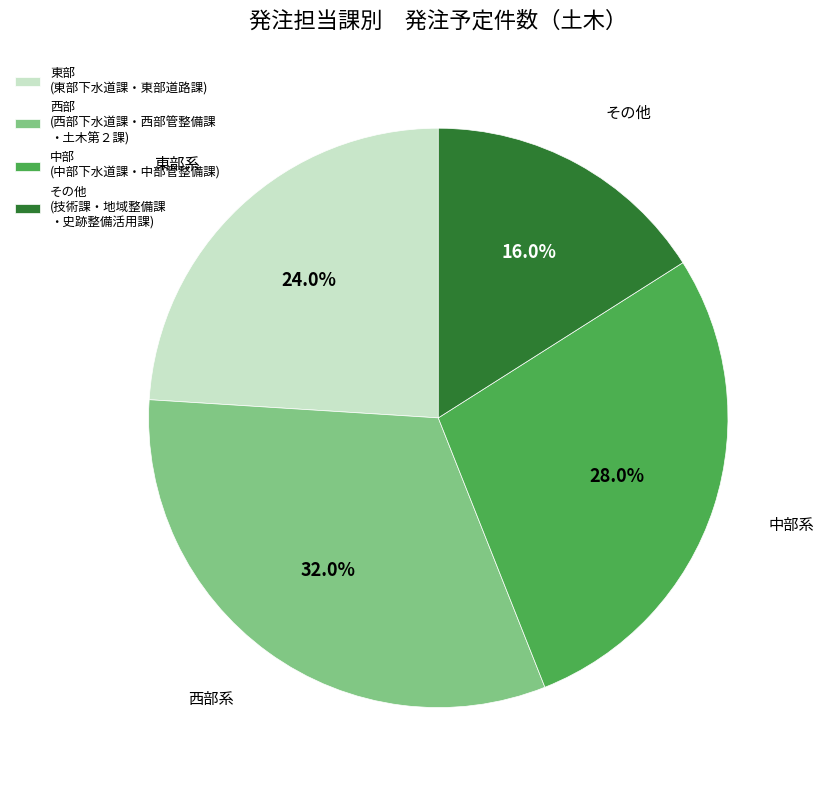

How many segments does this pie chart have?

4